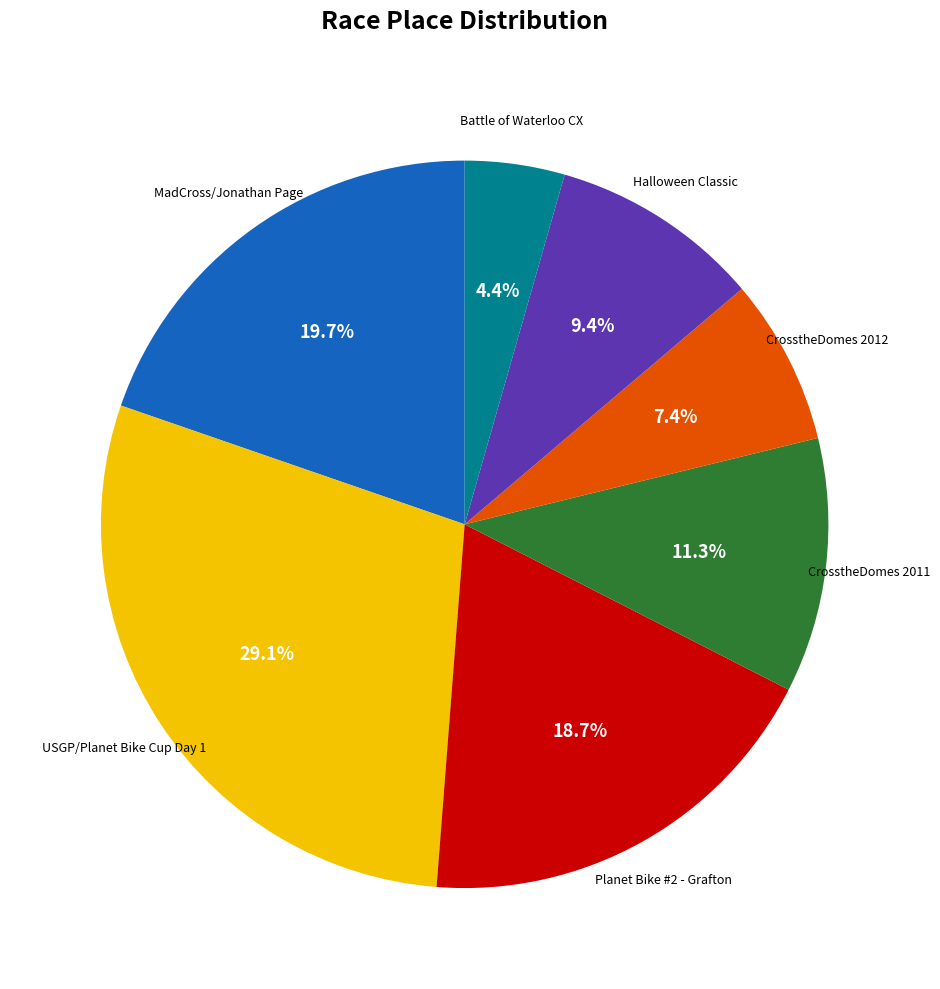

How many slices are in this pie chart?

7